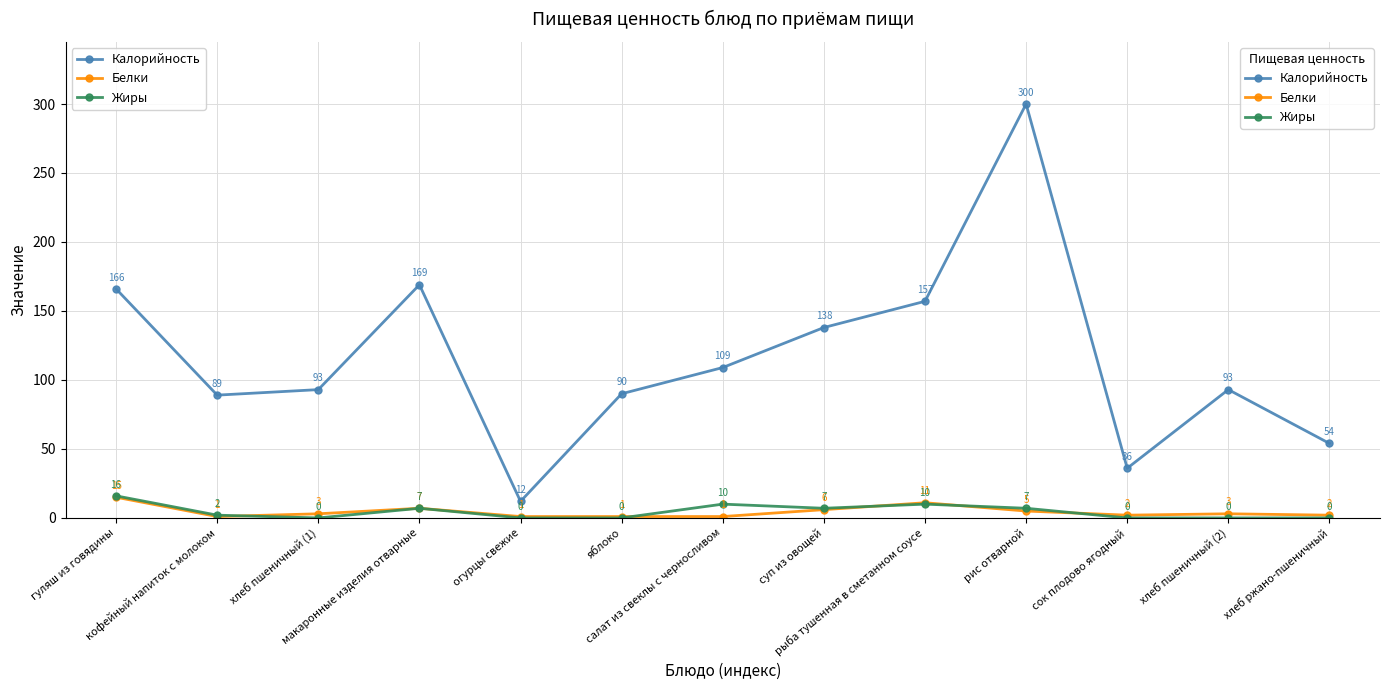

Reading right to left, list all the values displayed in this chart.

Калорийность: 54	93	36	300	157	138	109	90	12	169	93	89	166
Белки: 2	3	2	5	11	6	1	1	1	7	3	1	15
Жиры: 0	0	0	7	10	7	10	0	0	7	0	2	16